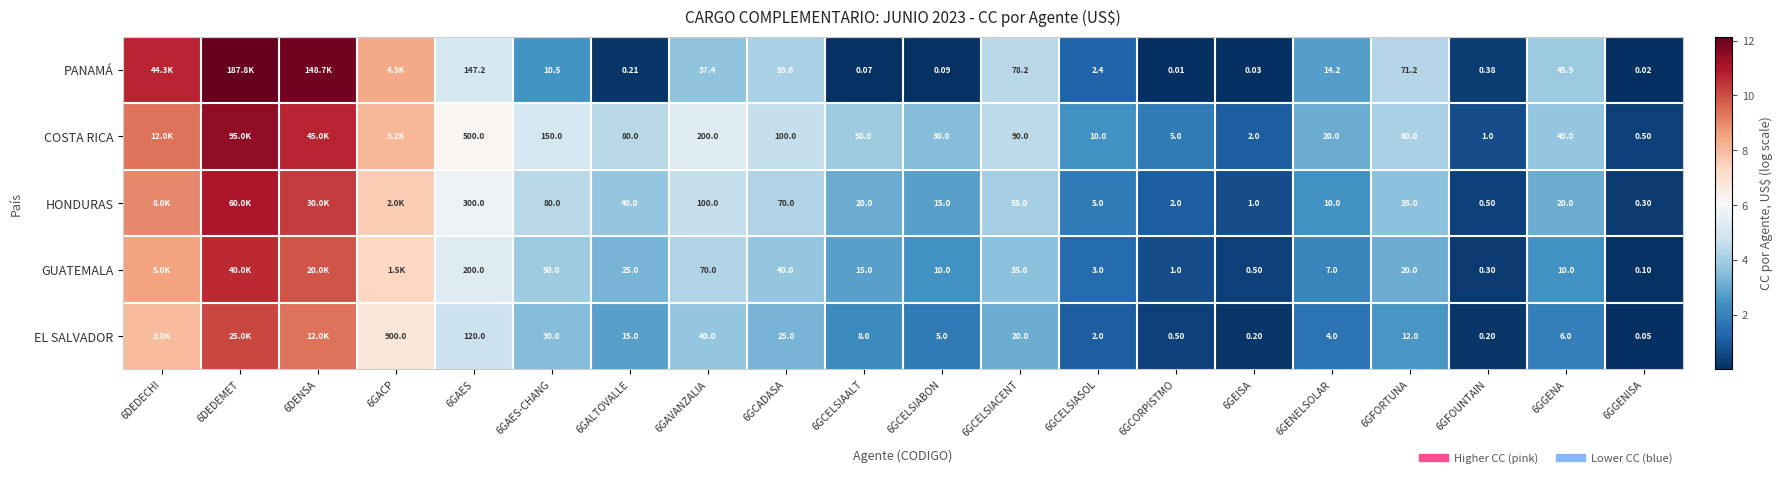

How many categories are shown in the chart?

20